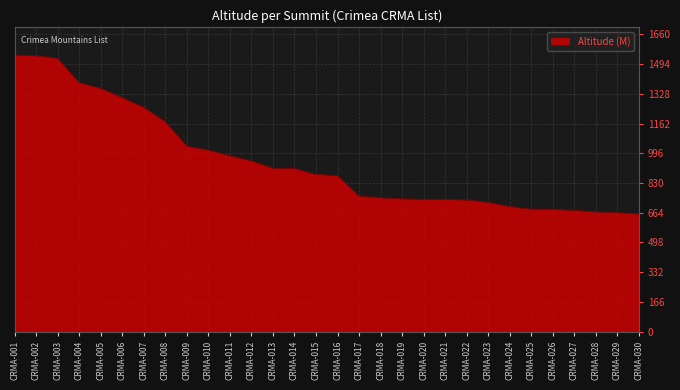

What is the difference between the values at CRMA-013 and CRMA-007?

340